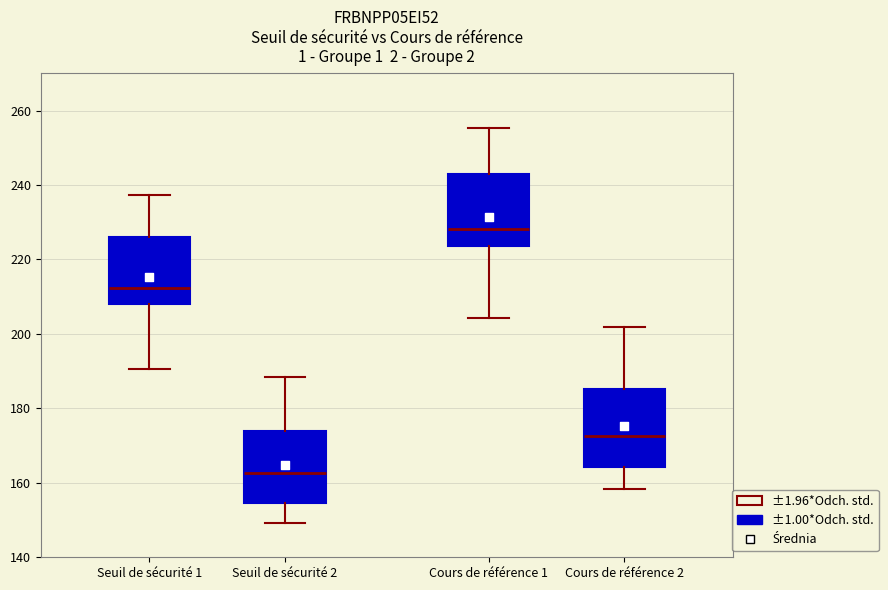

Reading left to right, read every box against the y-axis: the position of its median line, the range the box covers, and the ends of its whiskers. The values are not printed on the chart, so give them approximately, as read against the axis.

Seuil de sécurité 1: median 212, box 208 to 226, whiskers 190 to 238
Seuil de sécurité 2: median 162, box 154 to 174, whiskers 150 to 188
Cours de référence 1: median 228, box 224 to 244, whiskers 204 to 256
Cours de référence 2: median 172, box 164 to 186, whiskers 158 to 202